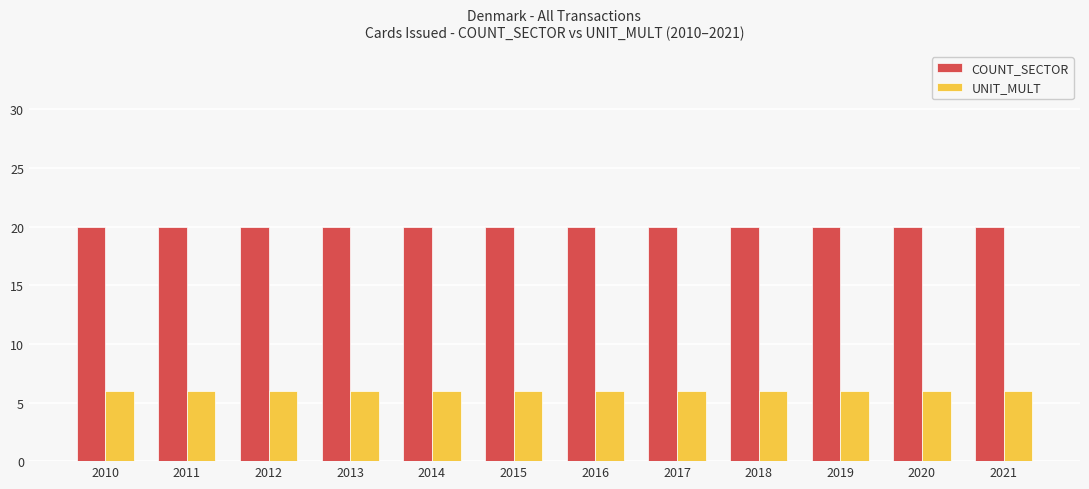

What is the spread (max minus min) of values at 2020?

14